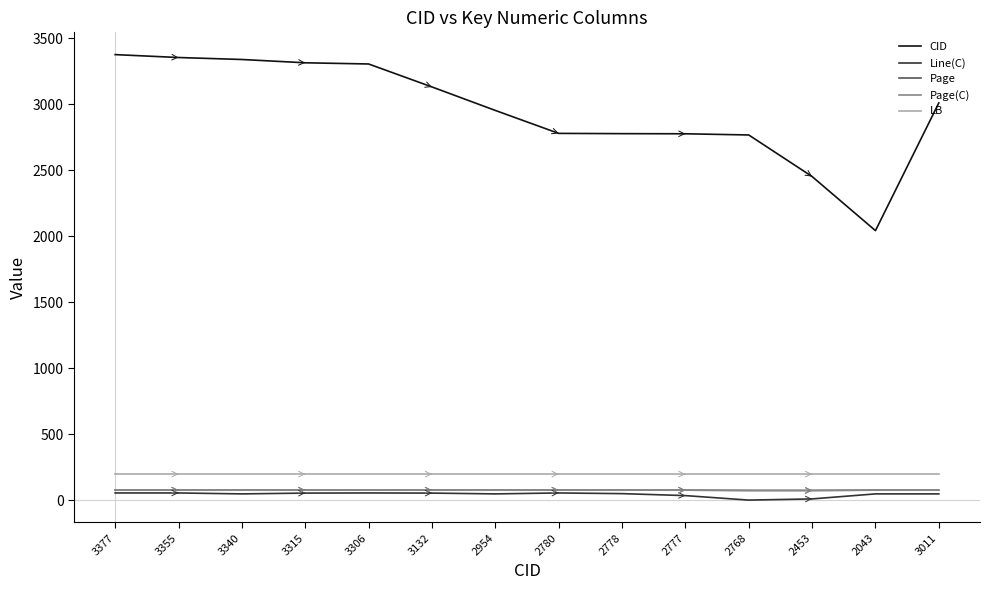

Which series has the widest spread of values?

CID